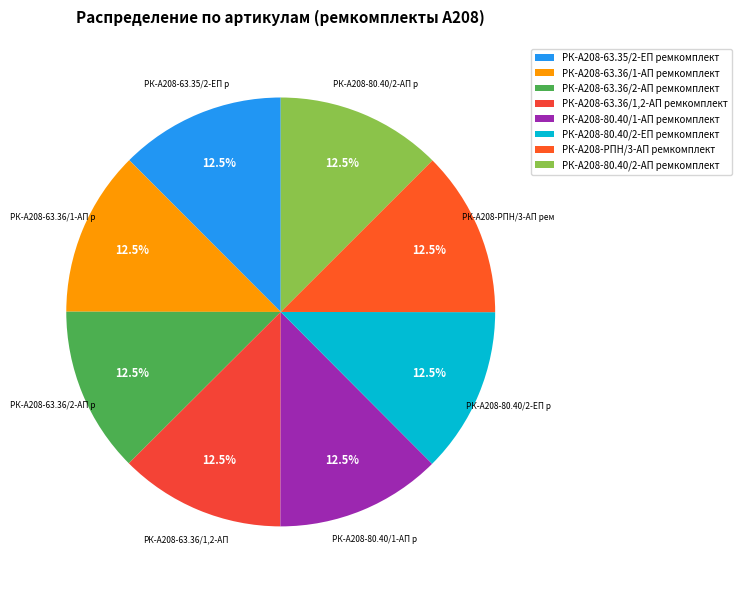

Approximately how many times larger is the value at РК-А208-63.35/2-ЕП ремкомплект compared to РК-А208-63.36/2-АП ремкомплект?

1.0